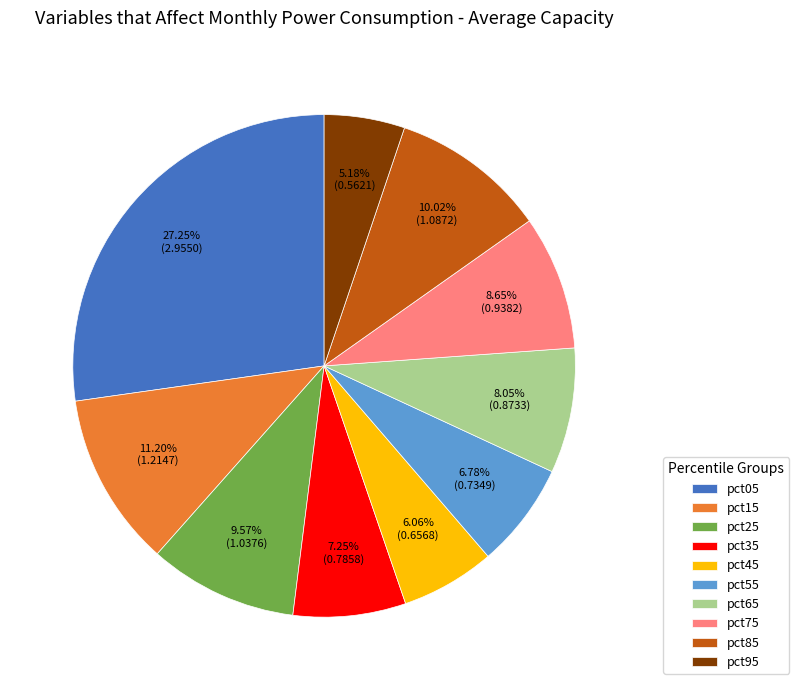

What portion of the pie excludes pct15?

88.8%